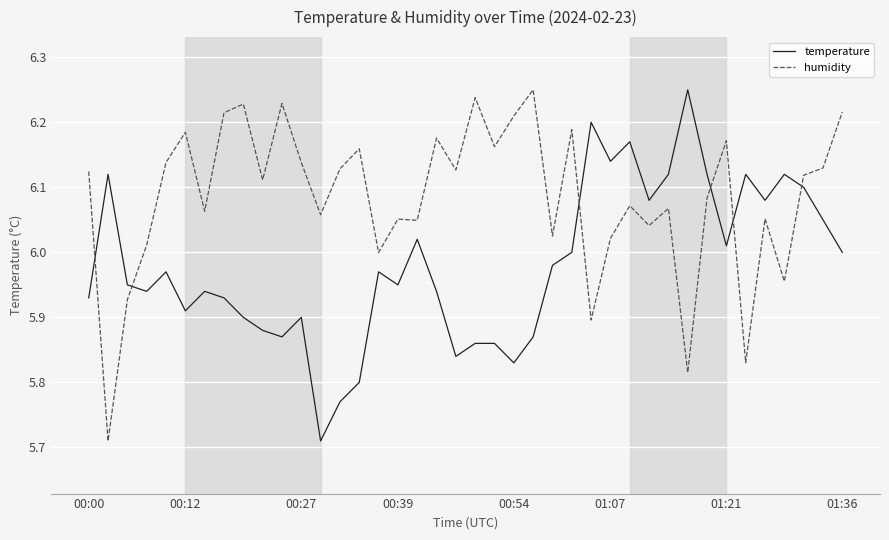

What is the difference between the maximum and minimum values in the temperature series?

0.5